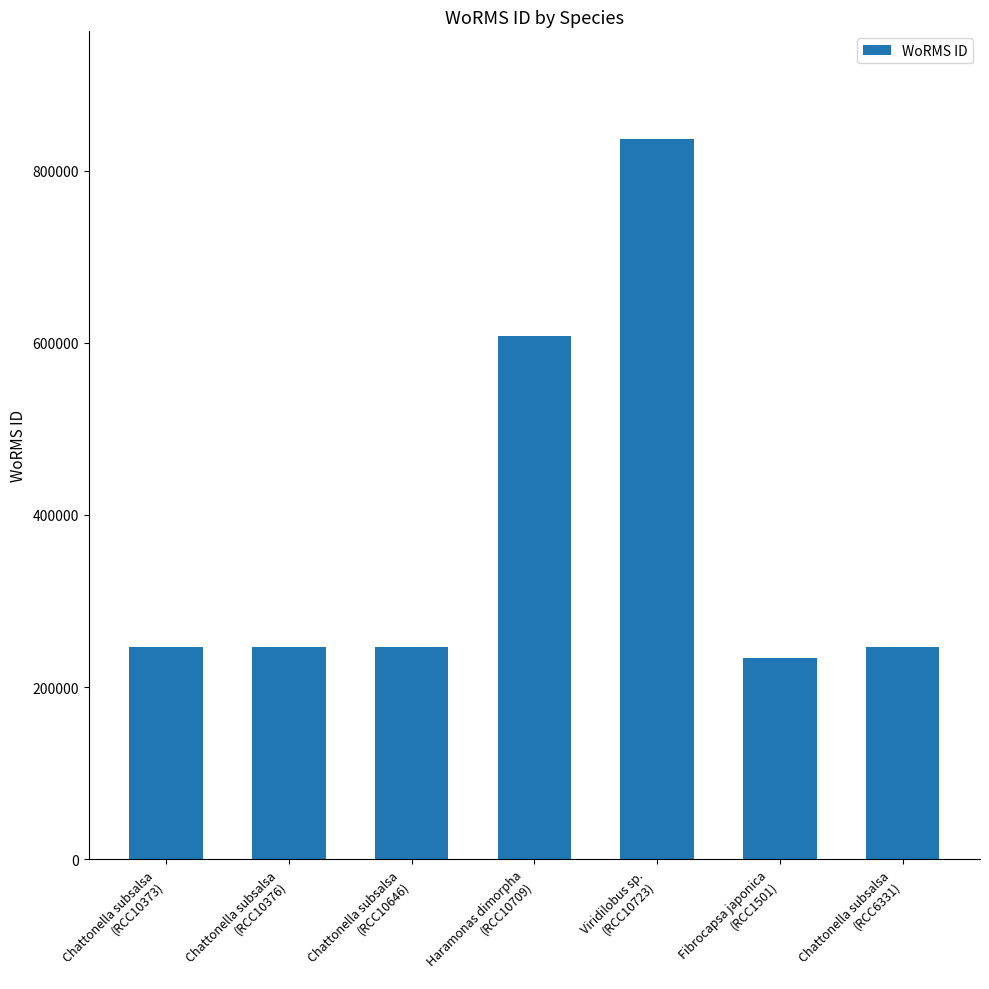

Reading left to right, extract all data points from this chart.

Chattonella subsalsa
(RCC10373)=246590	Chattonella subsalsa
(RCC10376)=246590	Chattonella subsalsa
(RCC10646)=246590	Haramonas dimorpha
(RCC10709)=608356	Viridilobus sp.
(RCC10723)=836517	Fibrocapsa japonica
(RCC1501)=233761	Chattonella subsalsa
(RCC6331)=246590